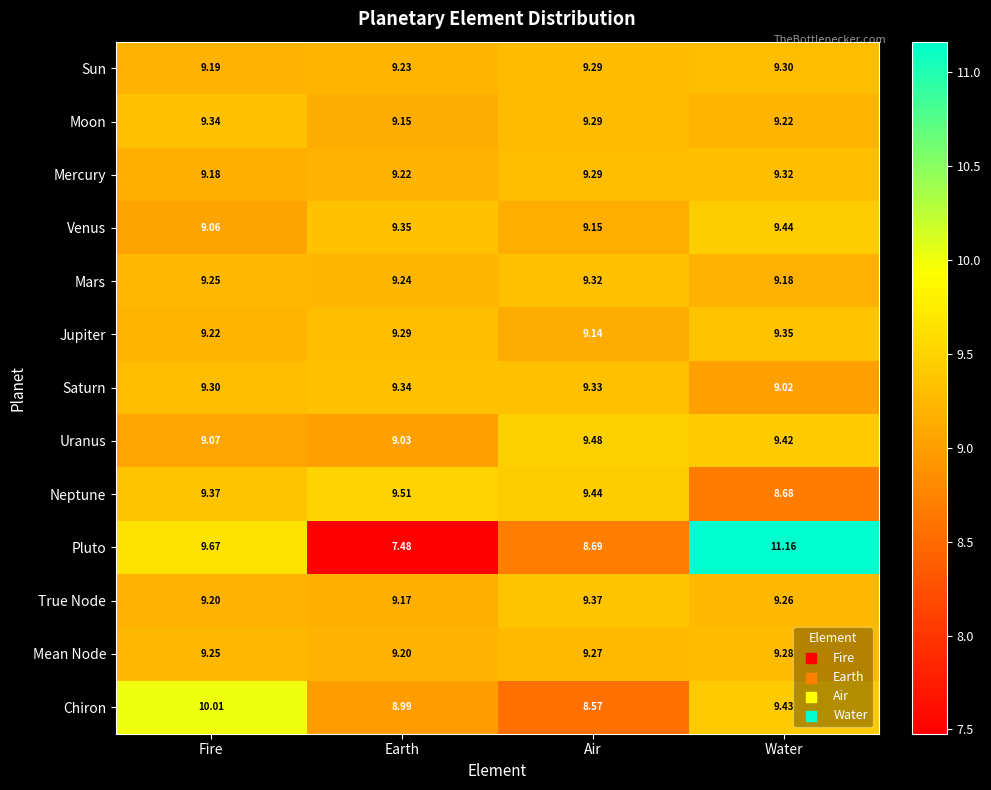

Is the value of Sun at Air greater than the value of Venus at Water?

No